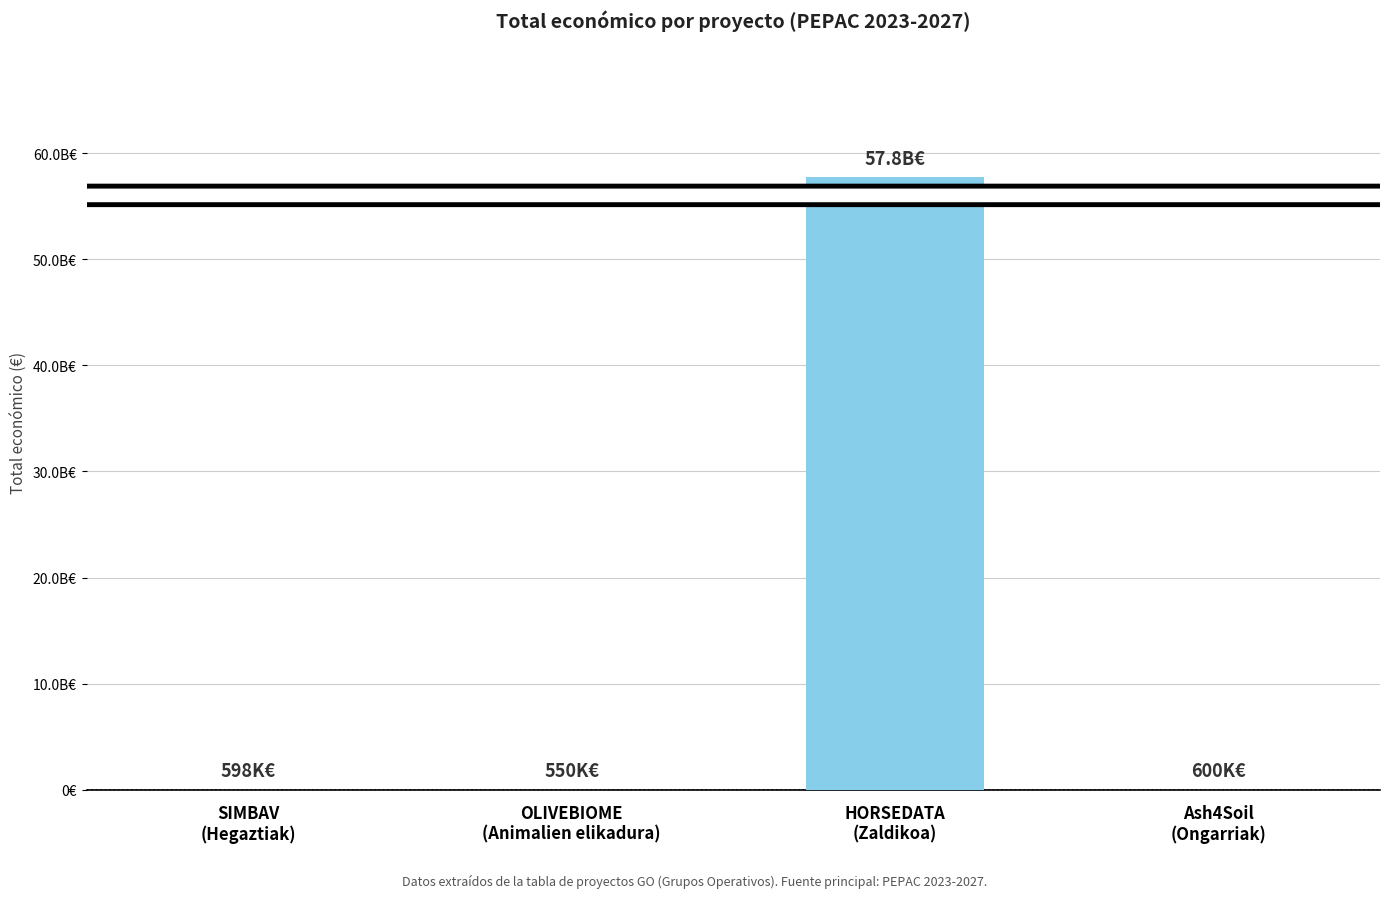

Is it true that the value at HORSEDATA
(Zaldikoa) is 57763808464?

True